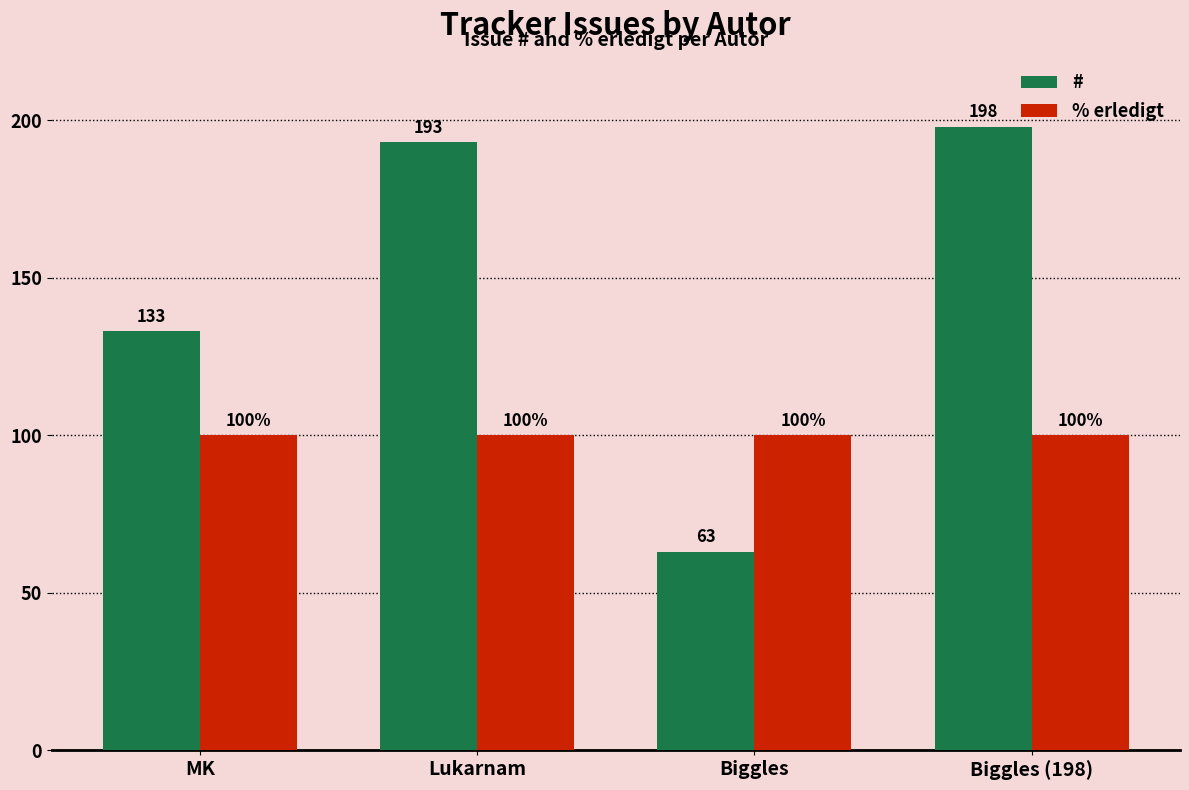

What is the approximate value of # at MK, to the nearest 50?

150